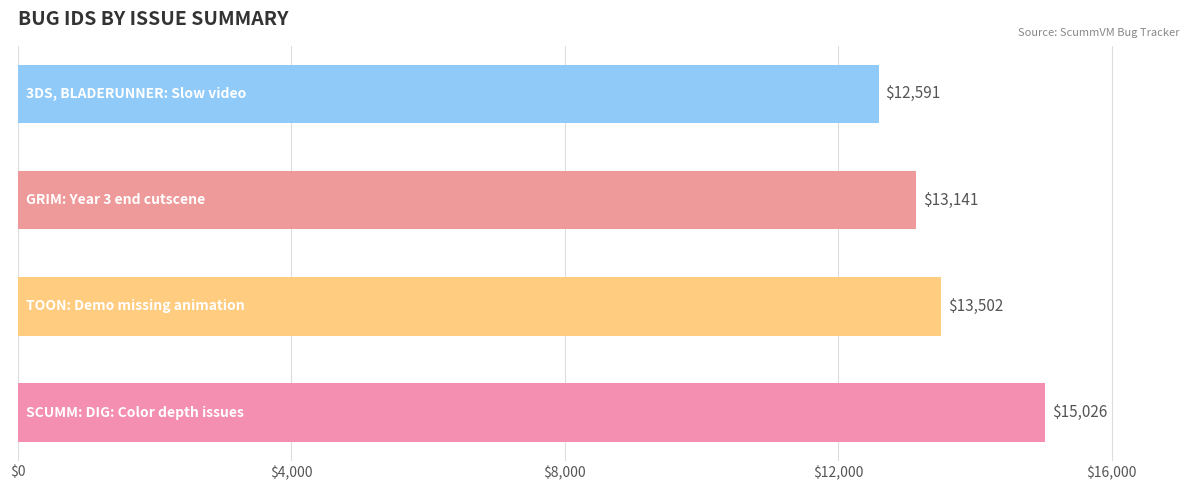

What is the minimum value shown in the chart?

12591